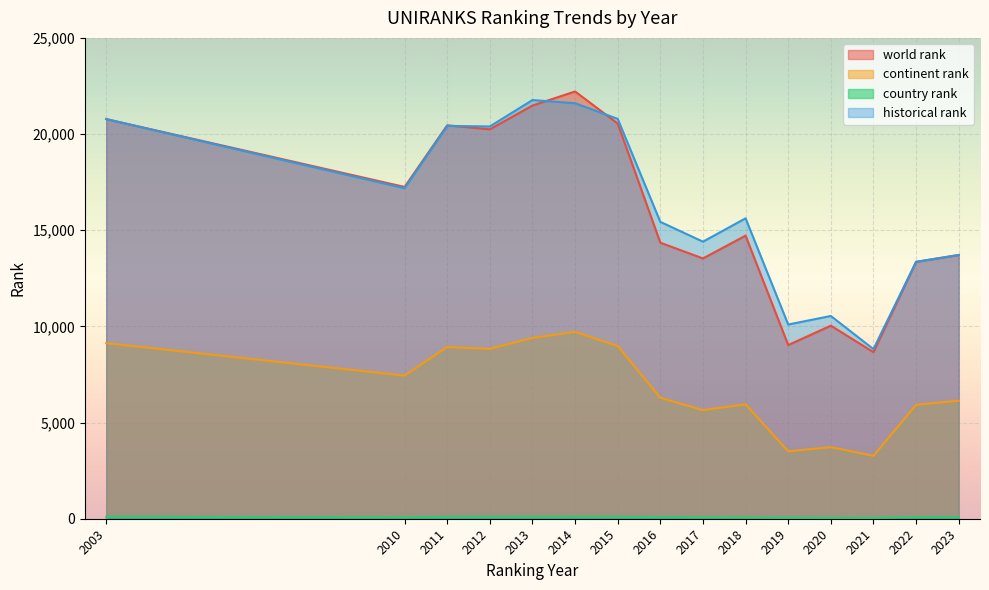

True or false: country rank and world rank intersect in this chart.

False